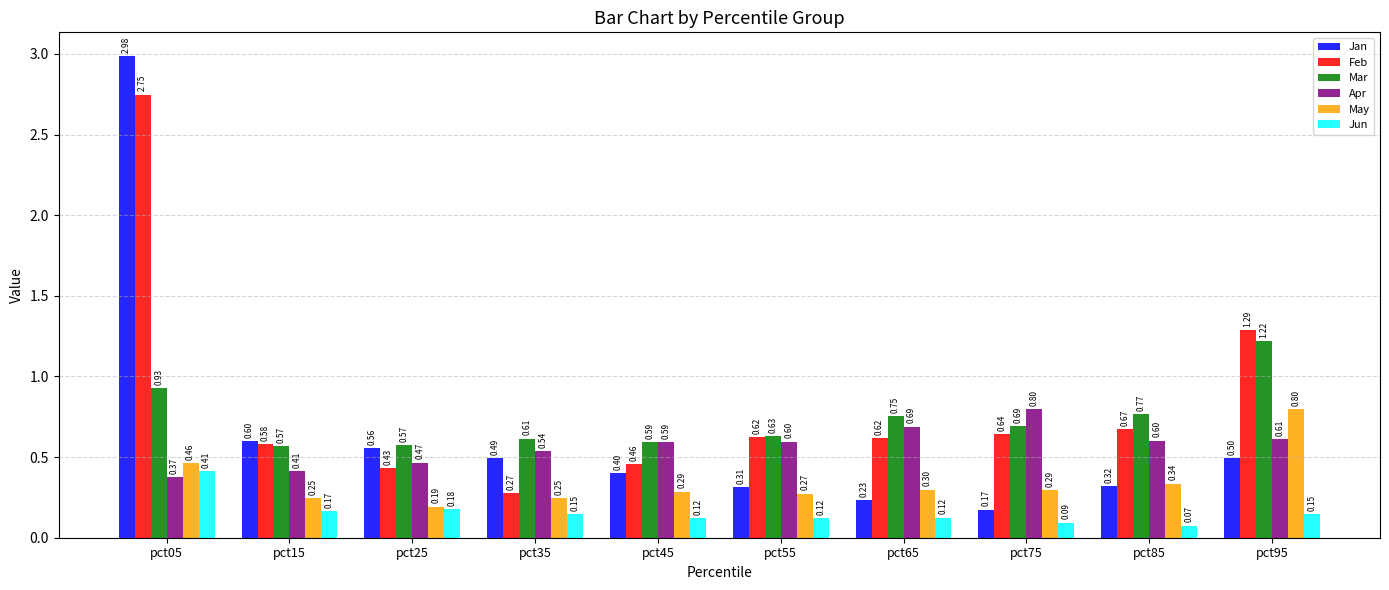

At which category is the sum across all series the highest?

pct05